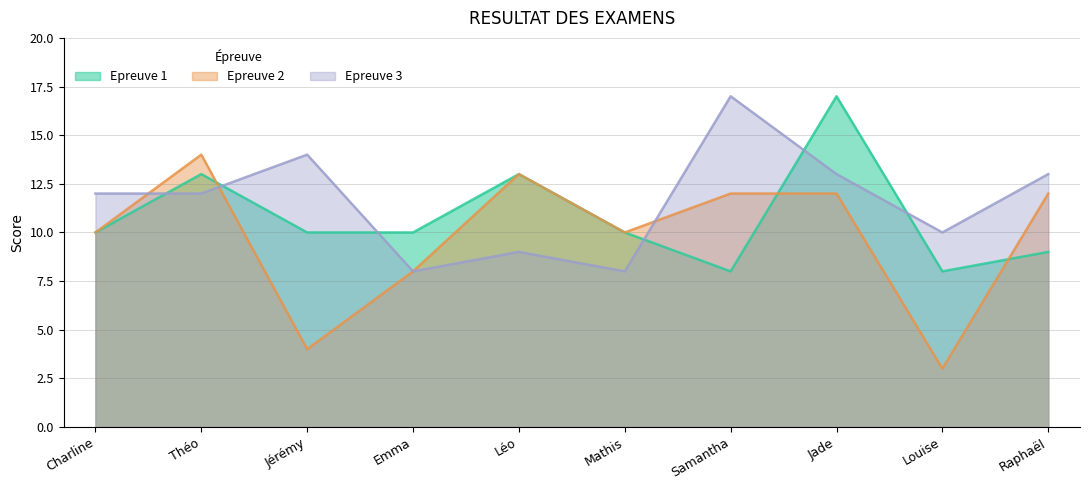

What is the sum of the Epreuve 1 values at Mathis and Jérémy?

20